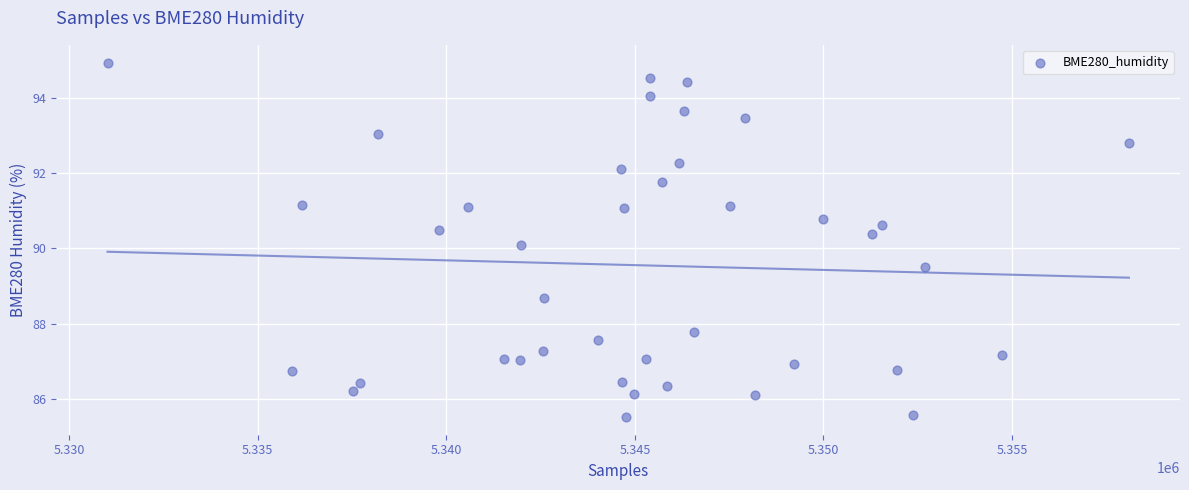

What is the range of Y values (max minus min)?

9.4